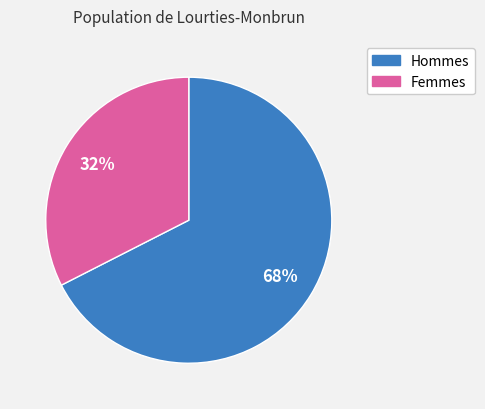

To the nearest percent, what is the average slice percentage?

50%